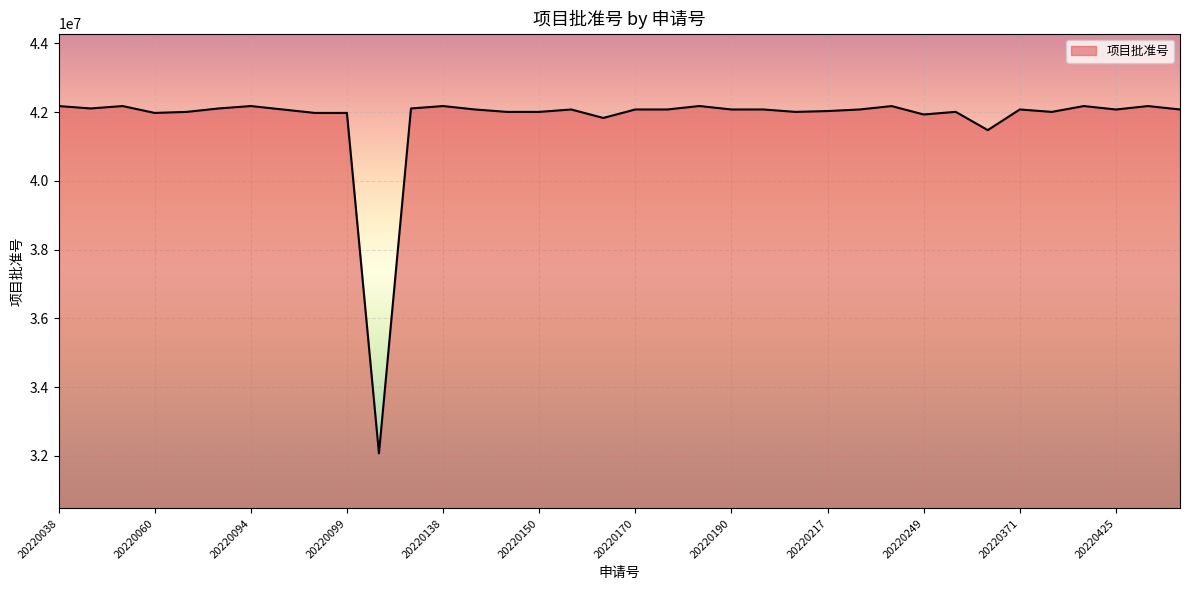

What is the maximum value shown in the chart?

42177200